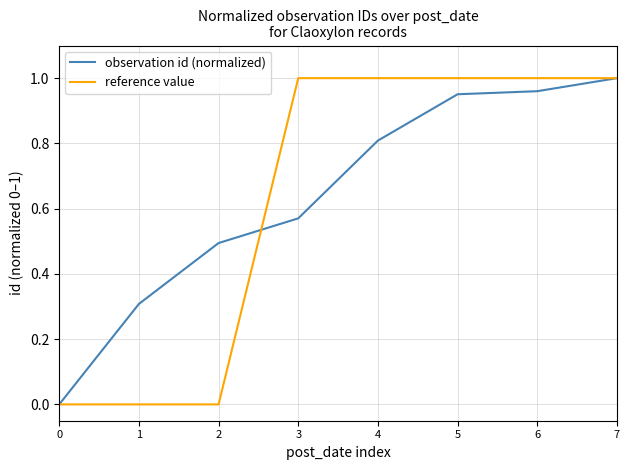

At 1, list the series in order from largest to smallest.

observation id (normalized), reference value